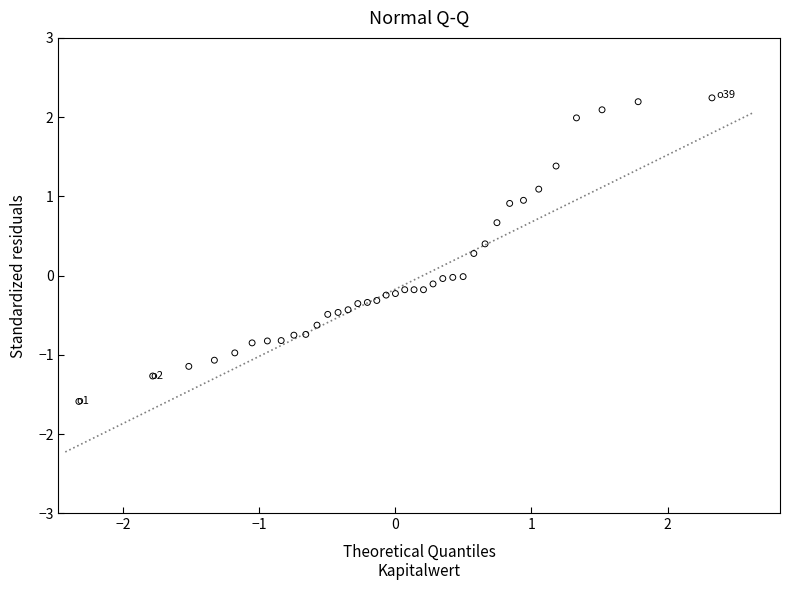

What is the range of X values (max minus min)?

4.7